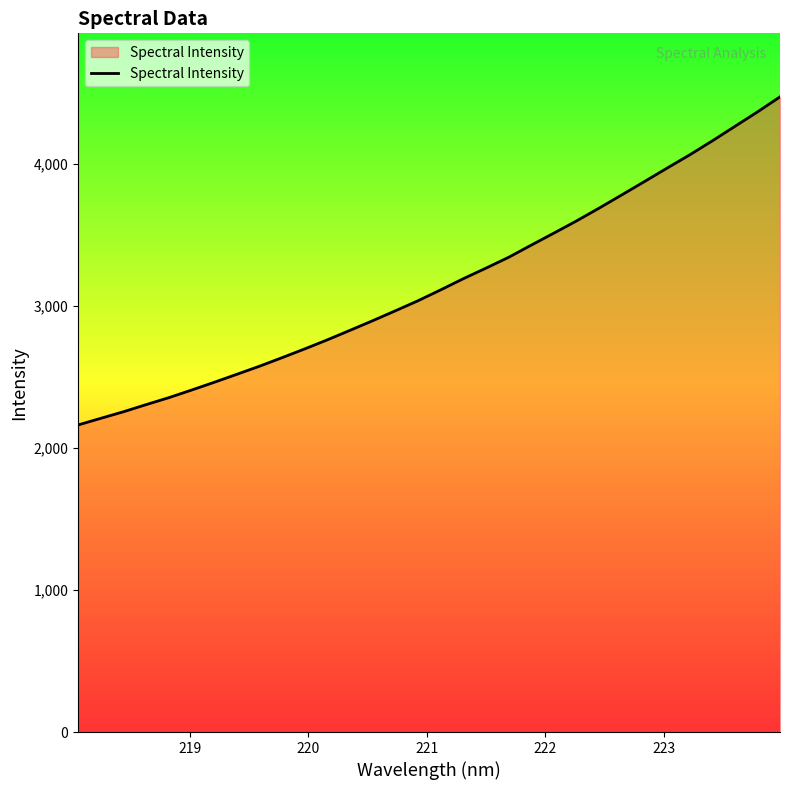

What is the difference between the maximum and minimum values?

2310.0